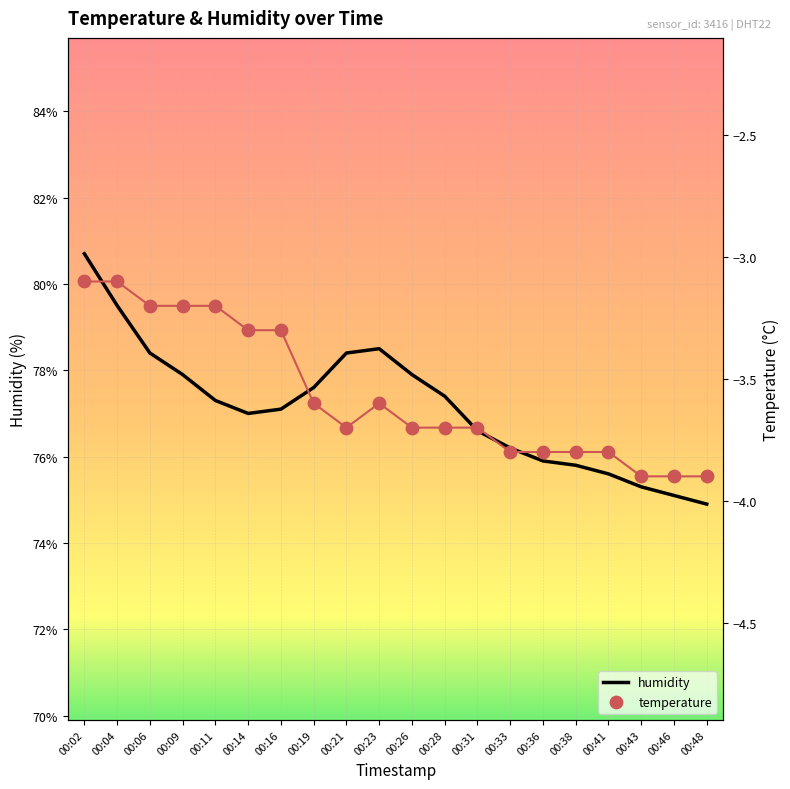

Which series has the widest spread of Y values?

humidity